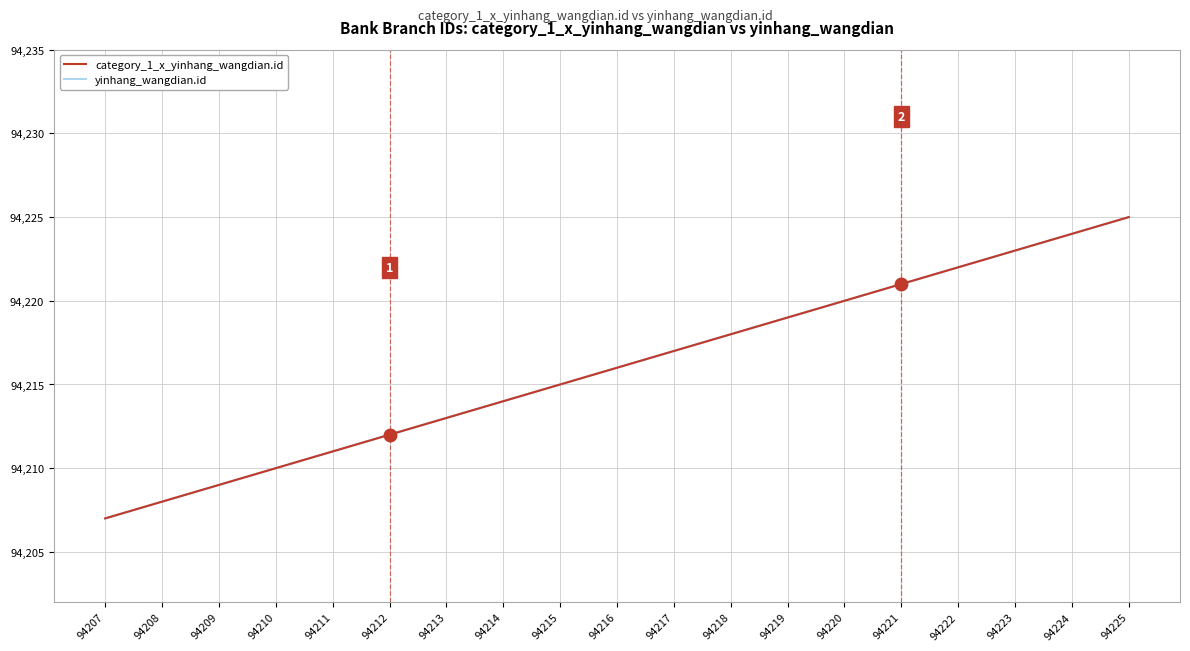

Where does the category_1_x_yinhang_wangdian.id series first go above 94216?

94217